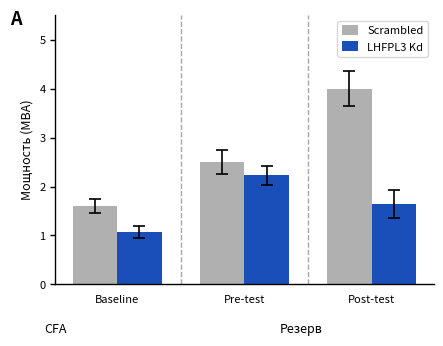

What is the value of the Scrambled bar at the 1st from the left?

1.6